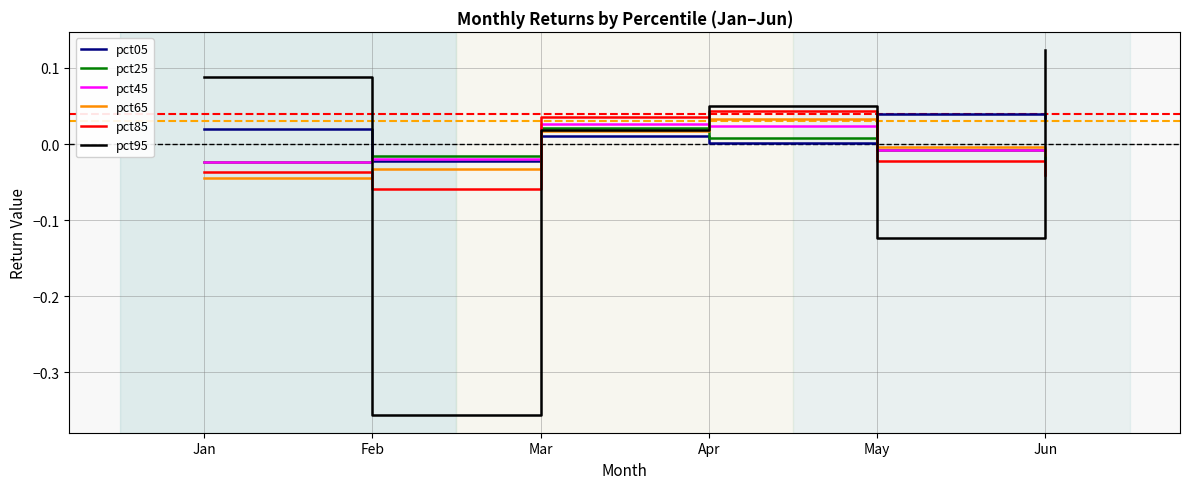

The pct45 series shows 0.0 at Mar. True or false?

True